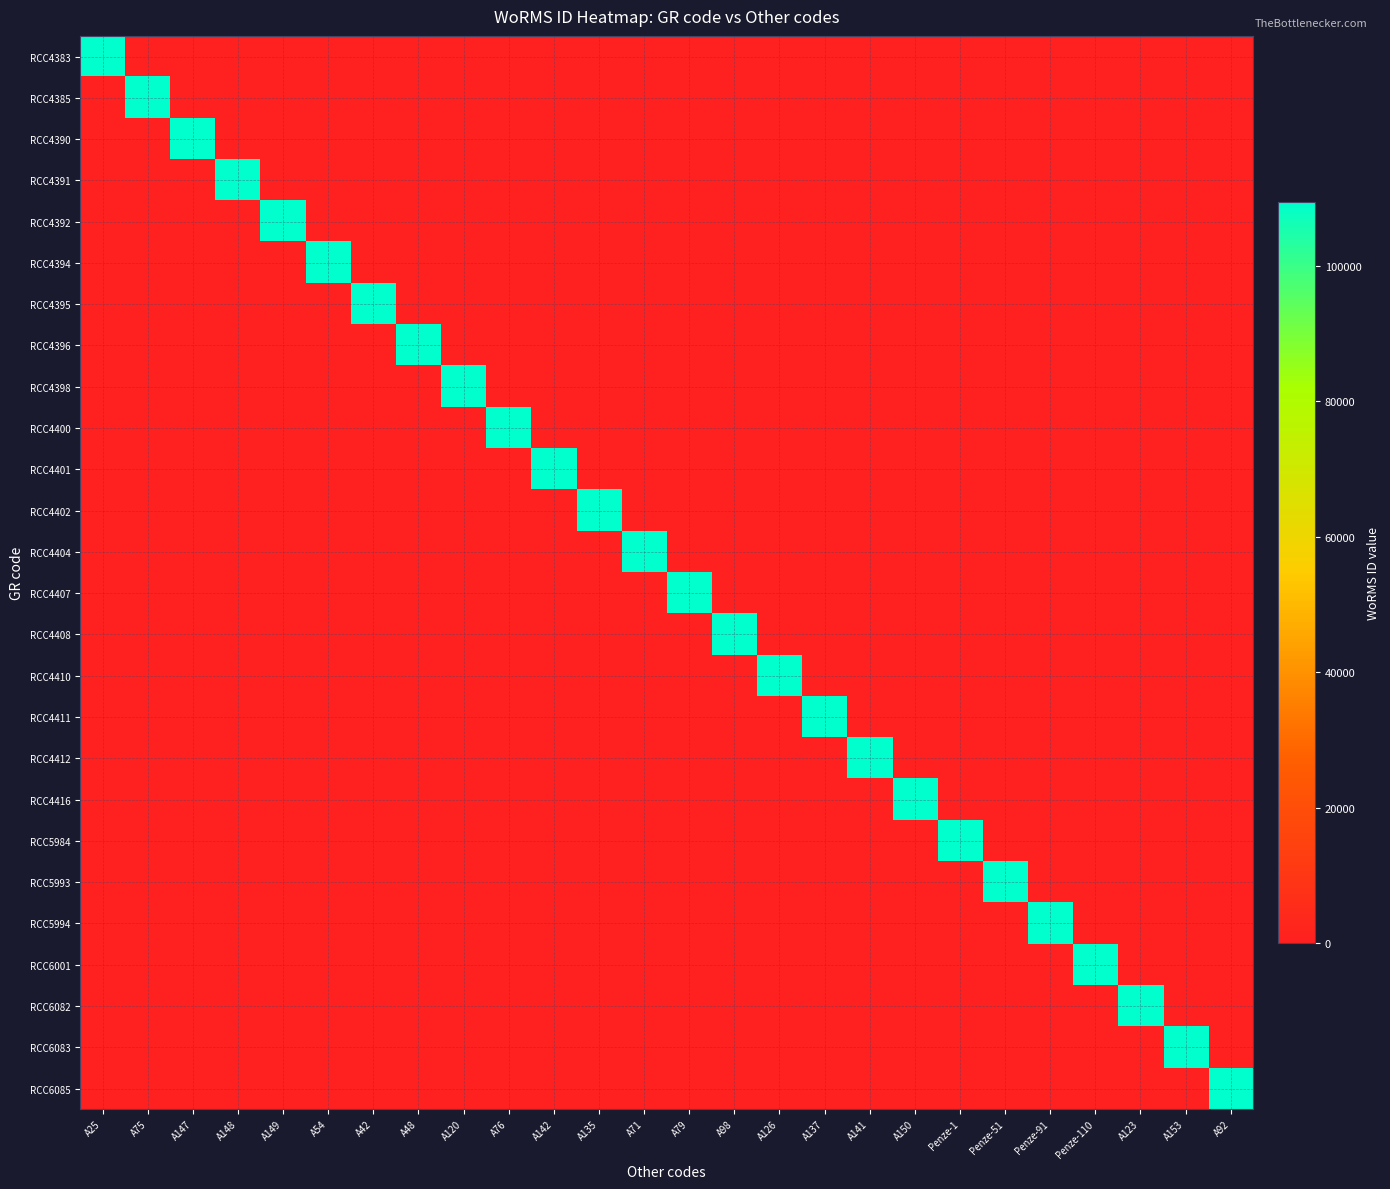

At which category is the sum across all series the highest?

A25